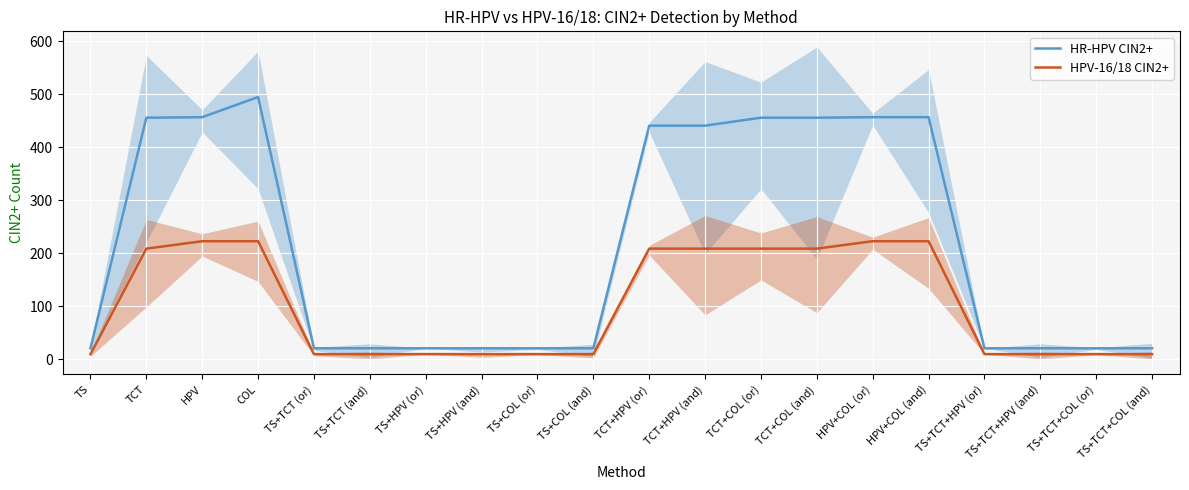

True or false: HR-HPV CIN2+ and HPV-16/18 CIN2+ intersect in this chart.

False